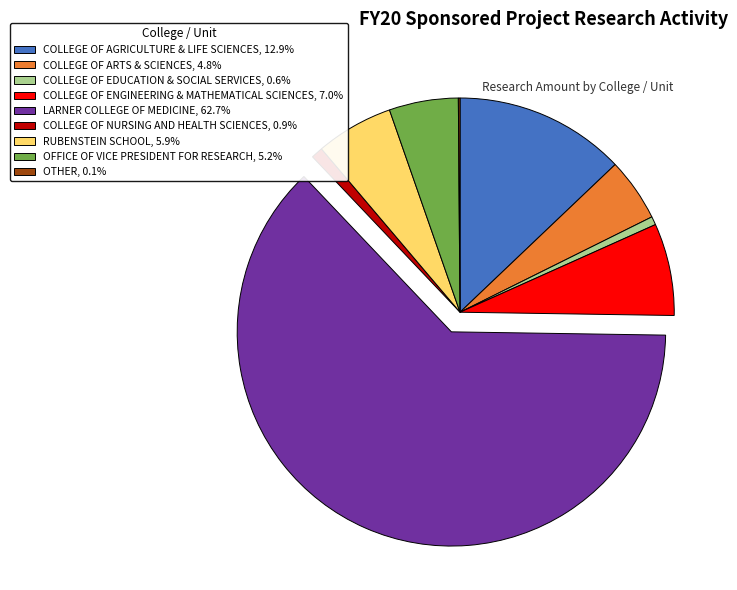

Is there a majority slice in this chart?

Yes